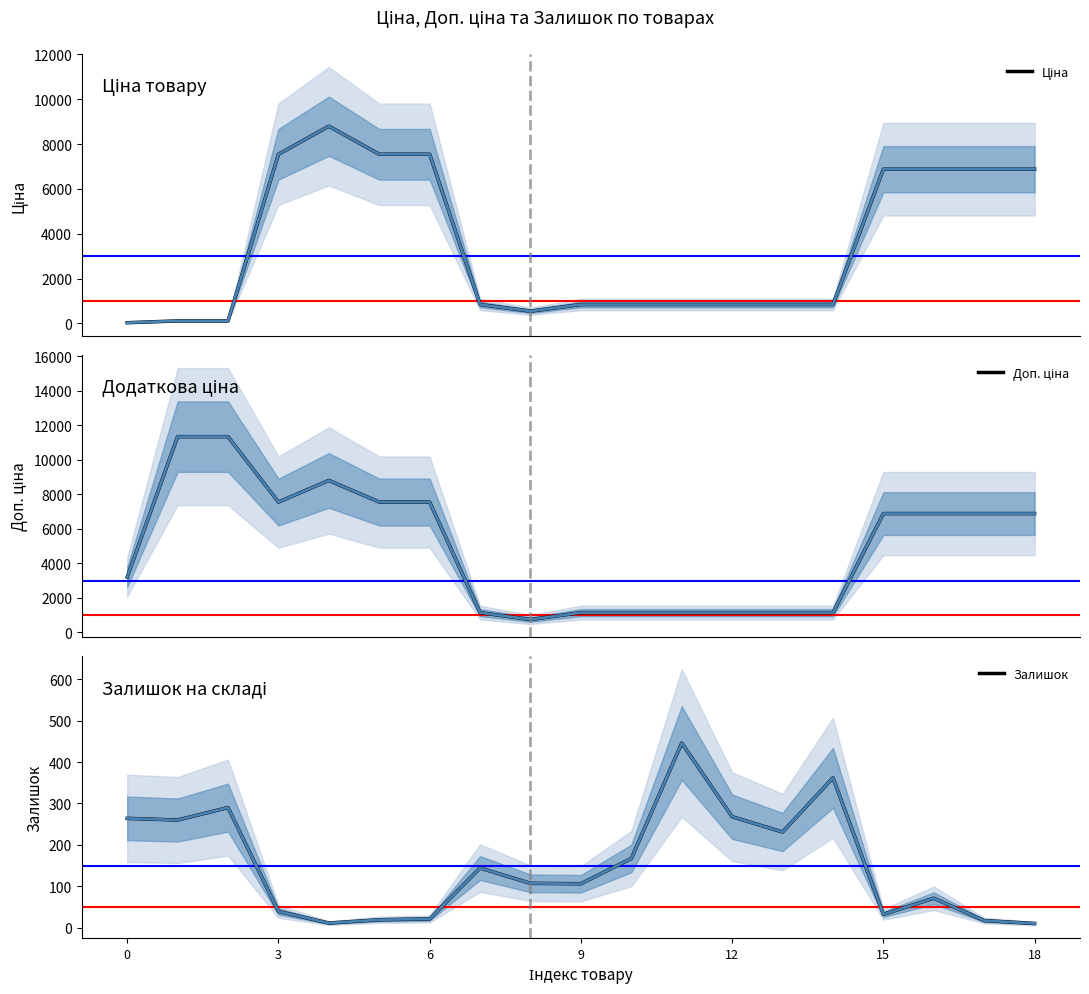

What value does the Ціна series have at 10?

842.8